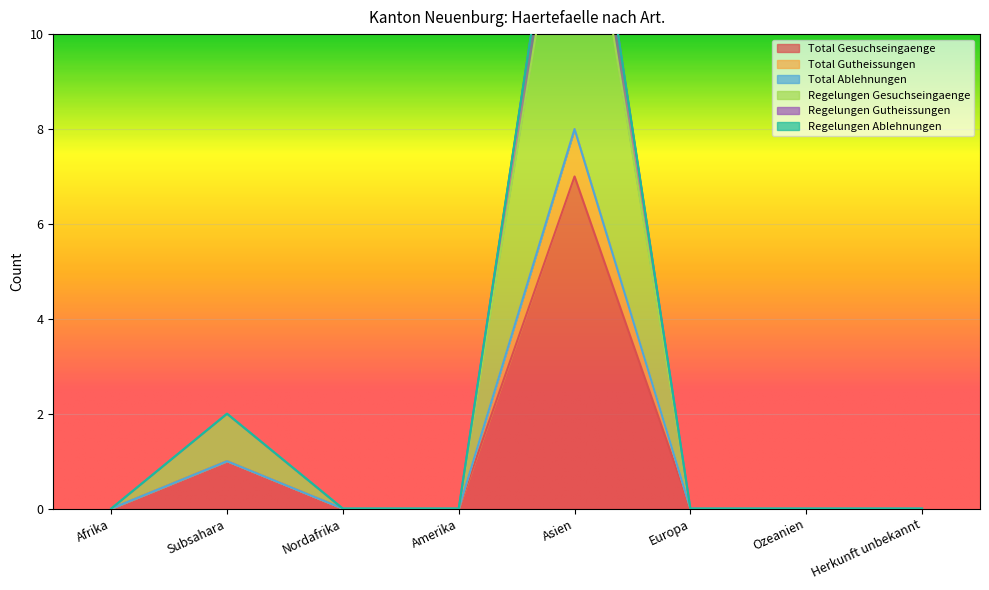

Is it true that Total Gesuchseingaenge equals -4 at Amerika?

False